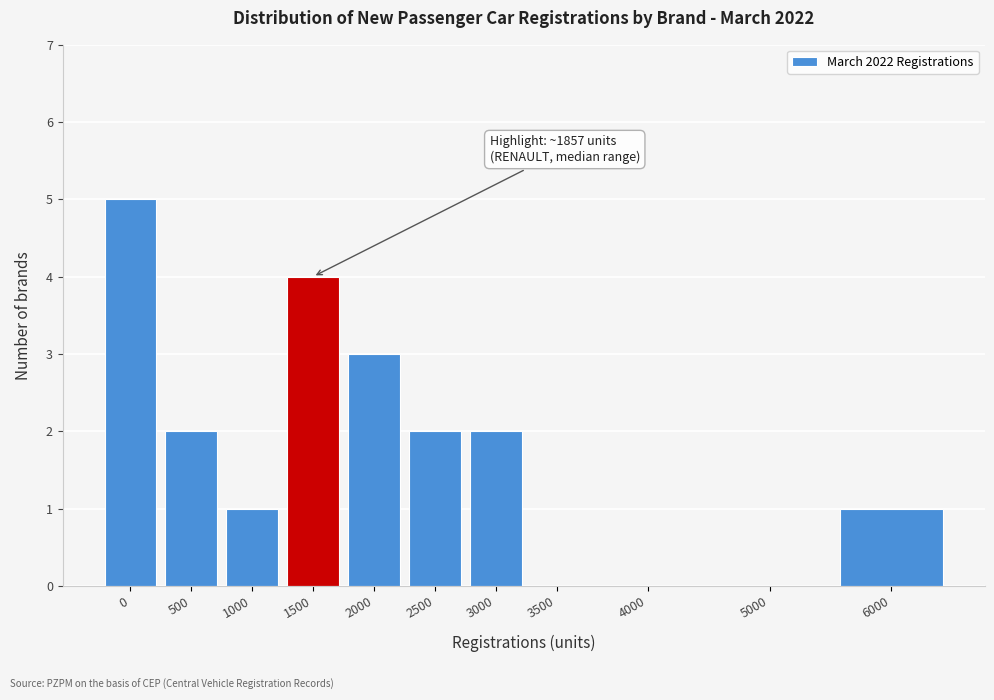

Reading right to left, list all the values displayed in this chart.

6000=1	5000=0	4000=0	3500=0	3000=2	2500=2	2000=3	1500=4	1000=1	500=2	0=5